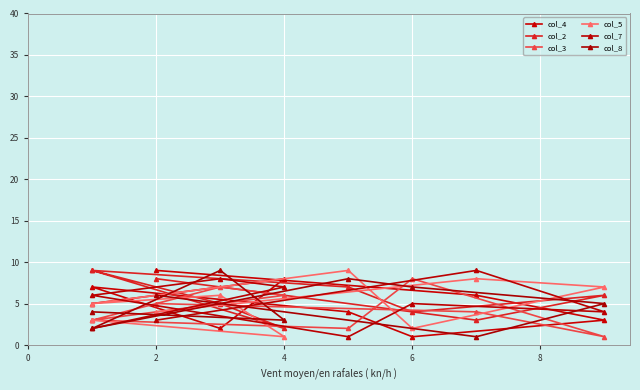

Reading right to left, list all the values displayed in this chart.

col_4: 9	6	3	1	4	7	2	8	5
col_2: 8	3	6	4	7	9	5	2	9
col_3: 5	4	1	8	2	3	7	6	3
col_5: 4	8	7	2	9	5	6	1	3
col_7: 3	9	4	5	1	6	8	7	2
col_8: 6	1	5	7	8	2	9	3	4